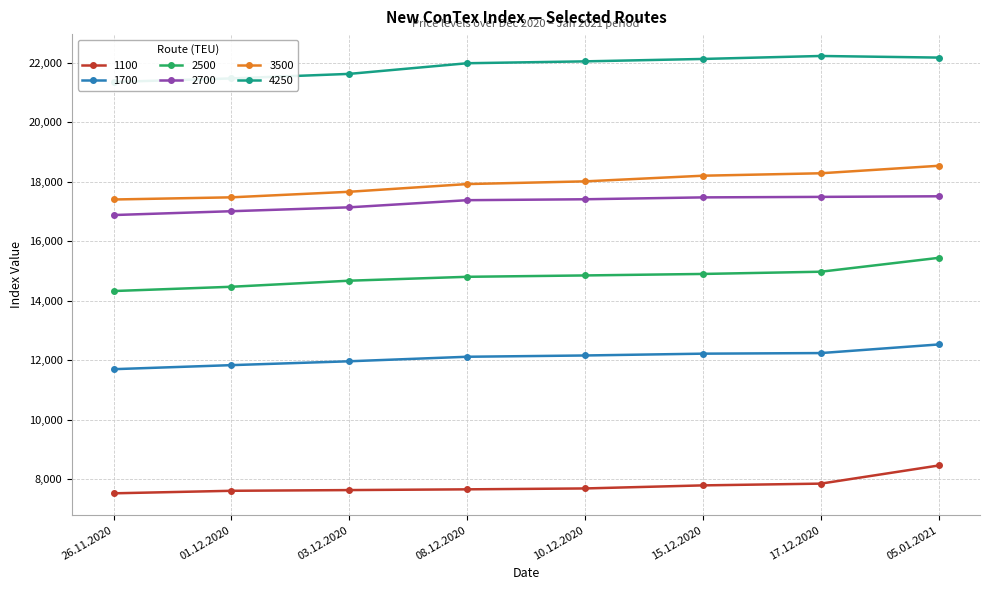

How many distinct data groups are displayed?

6